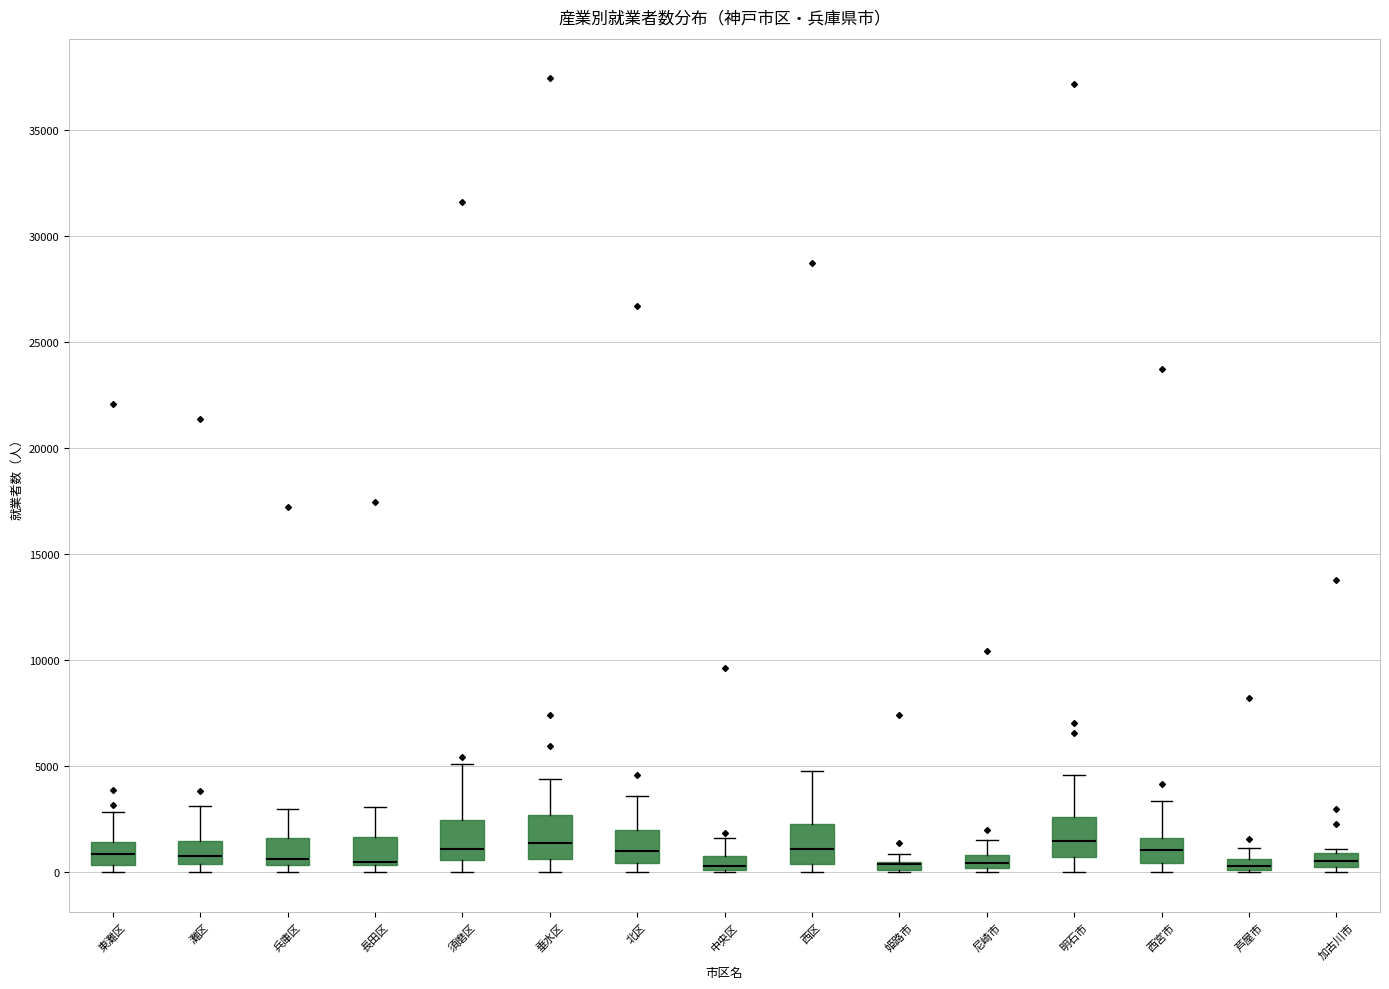

Where is the lower edge of the box for 明石市 on the y-axis? The values are not printed on the chart, so give them approximately, as read against the axis.

500